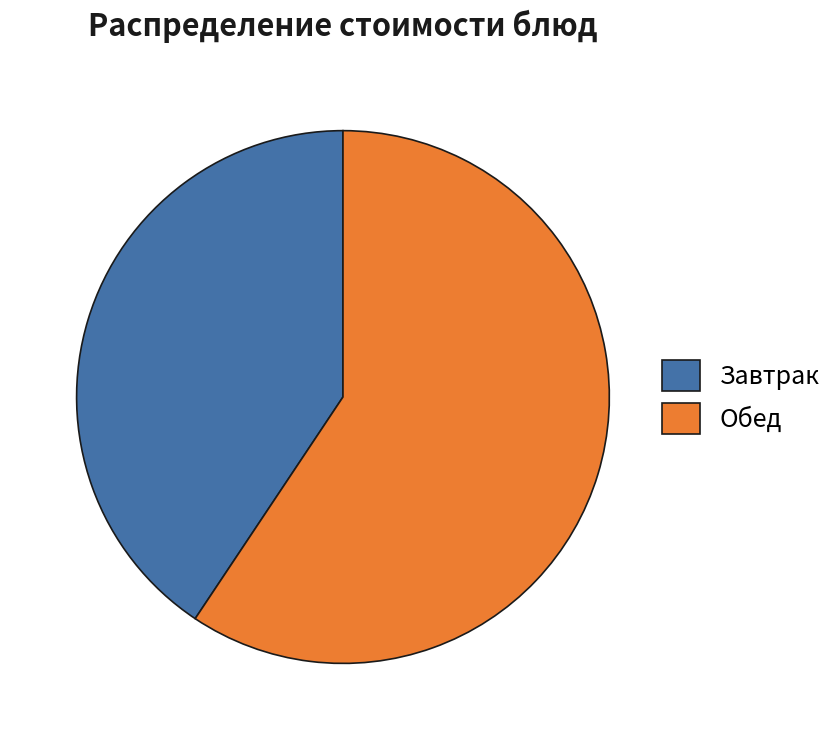

What is the smallest slice in the pie chart?

Завтрак